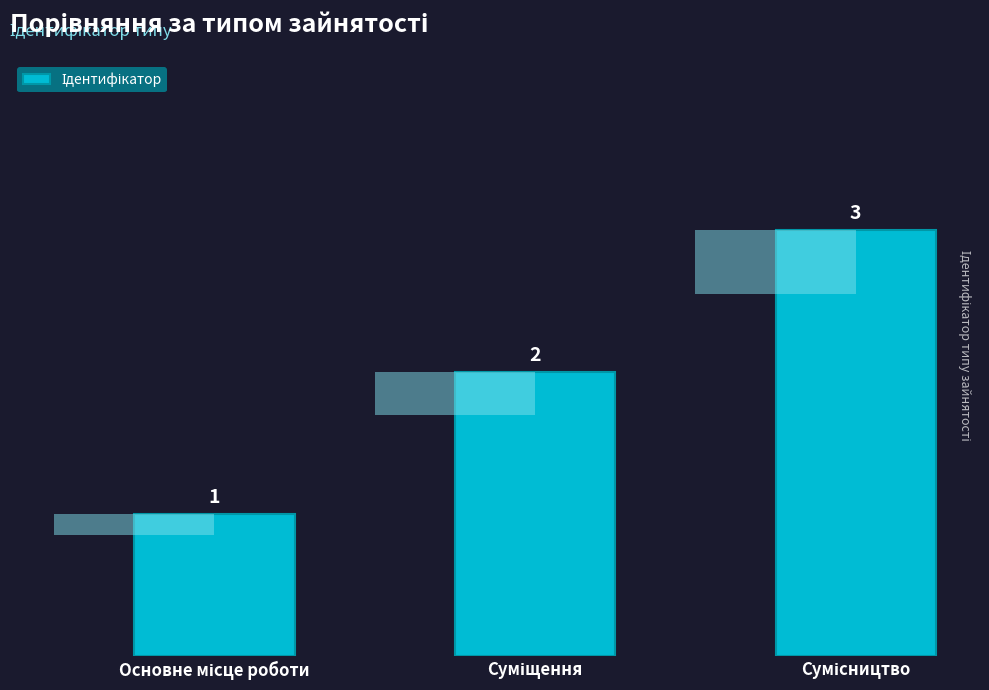

How many data points does each series have?

3